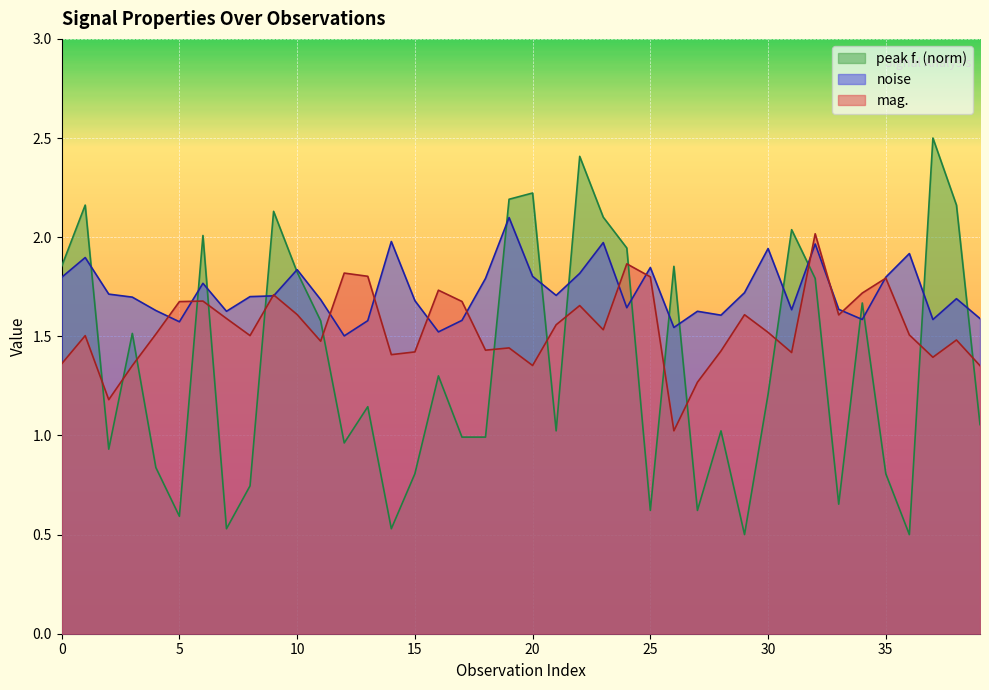

At which label does noise reach its minimum?

12